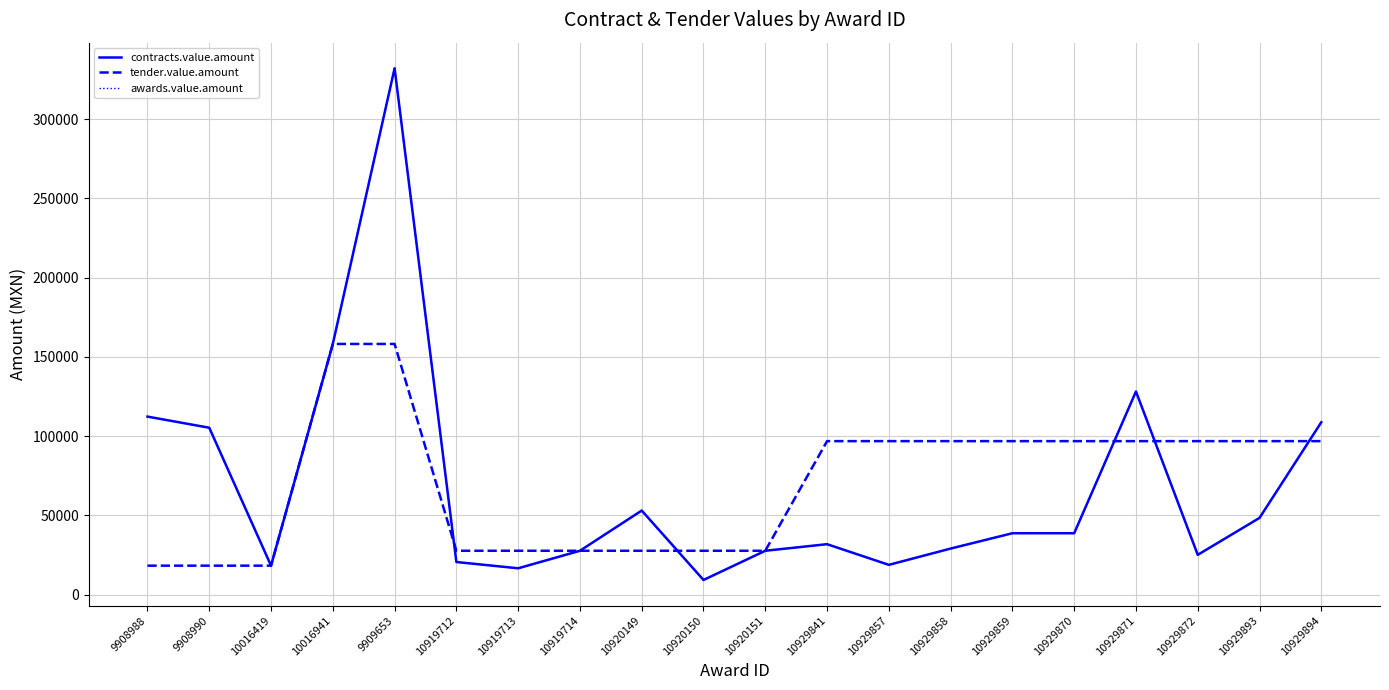

What is the highest value of the contracts.value.amount series?

332062.5